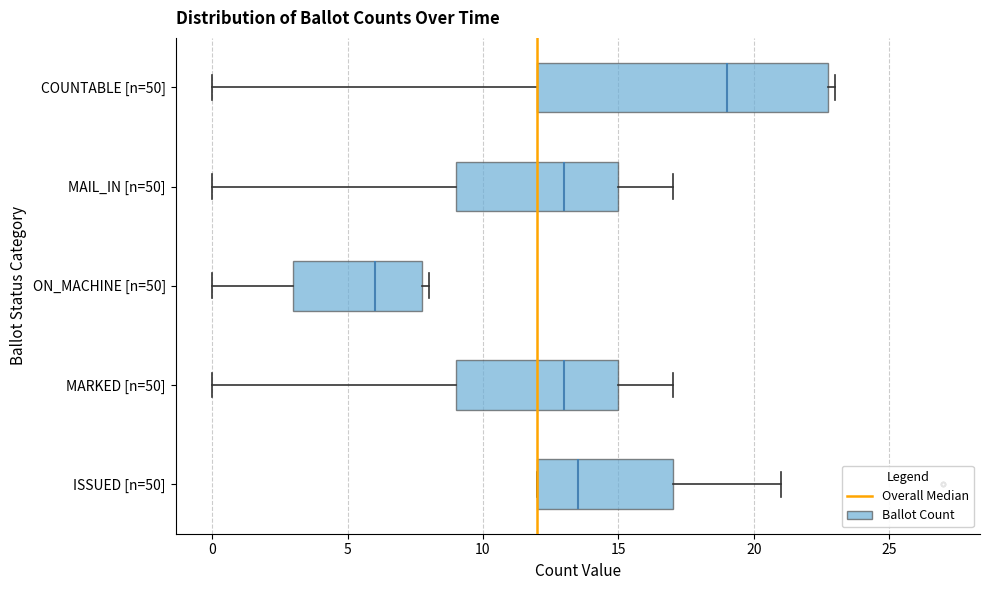

Comparing the boxes themselves (not the whiskers), which one is the widest?

COUNTABLE [n=50]